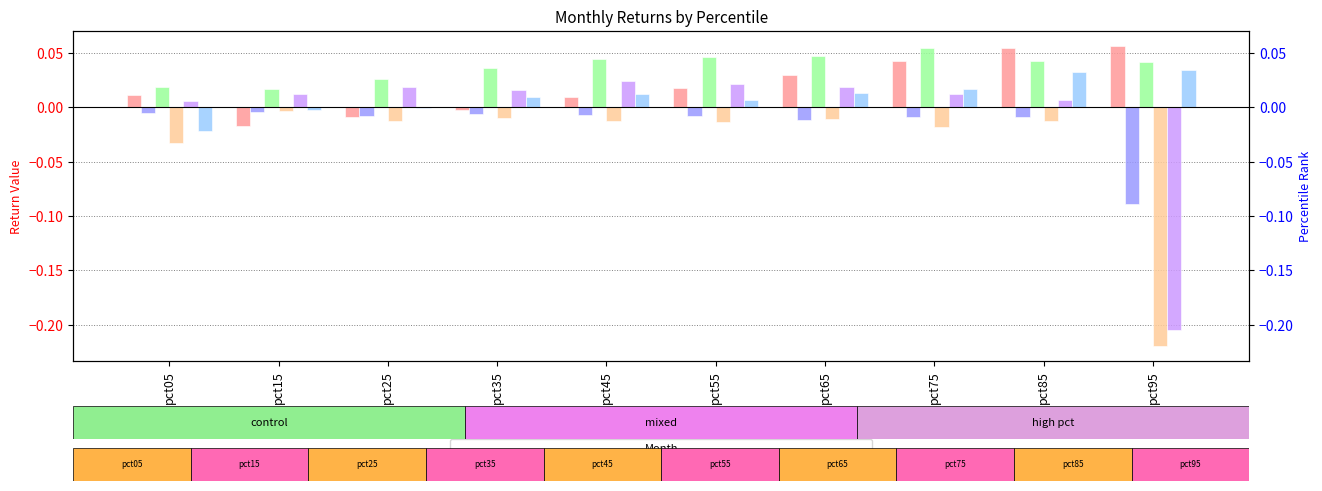

How many values in the Jan series exceed 0?

7